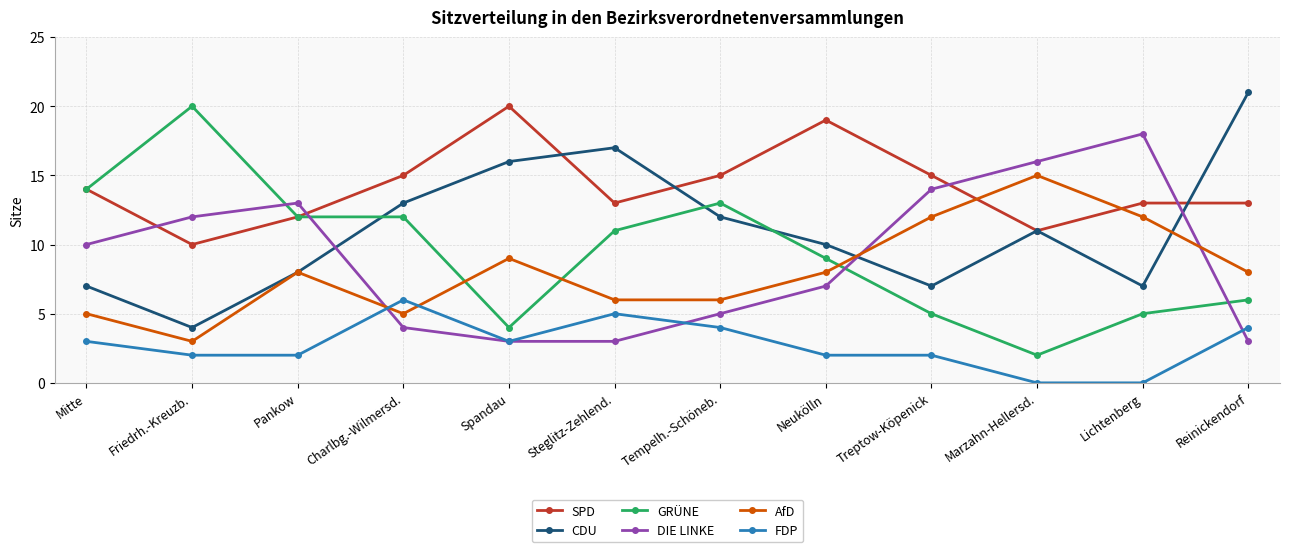

Rank the series at Friedrh.-Kreuzb. from highest to lowest value.

GRÜNE, DIE LINKE, SPD, CDU, AfD, FDP